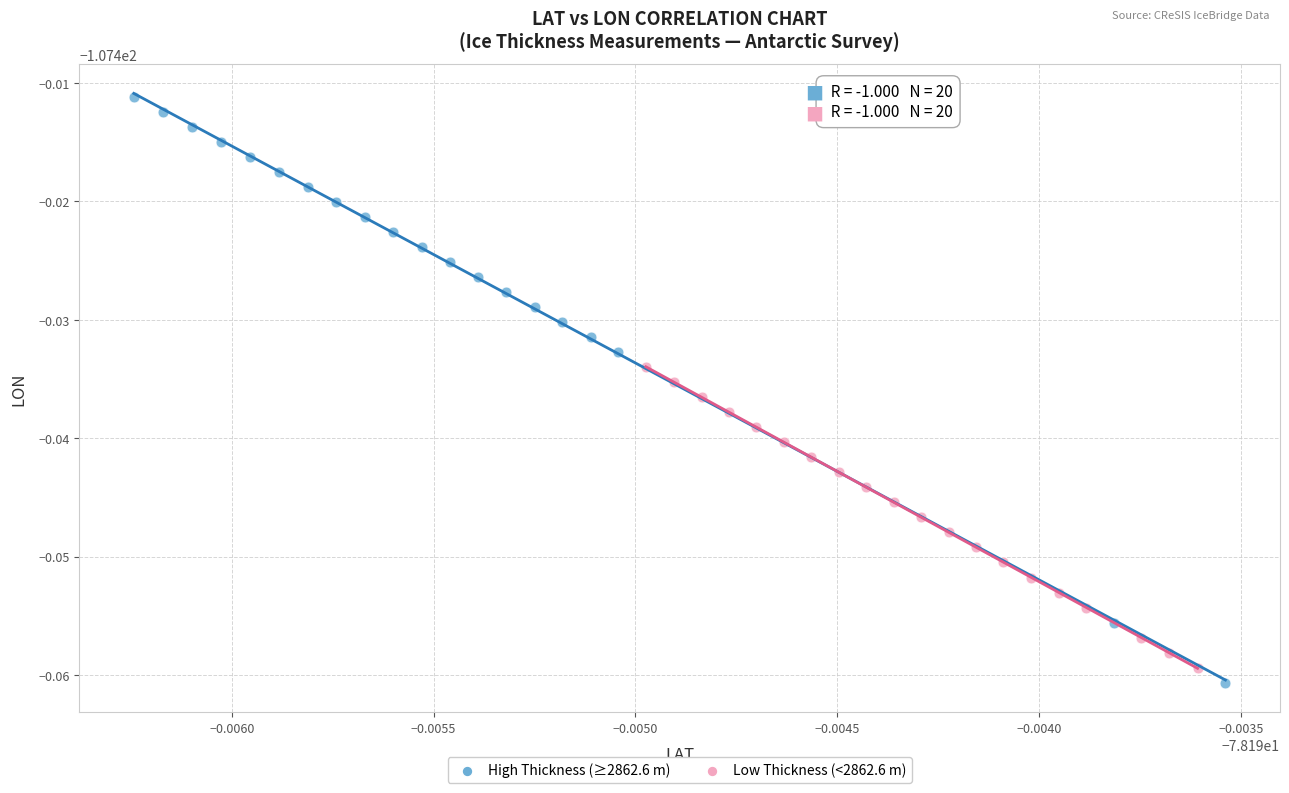

What are all the series names shown in the legend?

High Thickness (≥2862.6 m), Low Thickness (<2862.6 m)